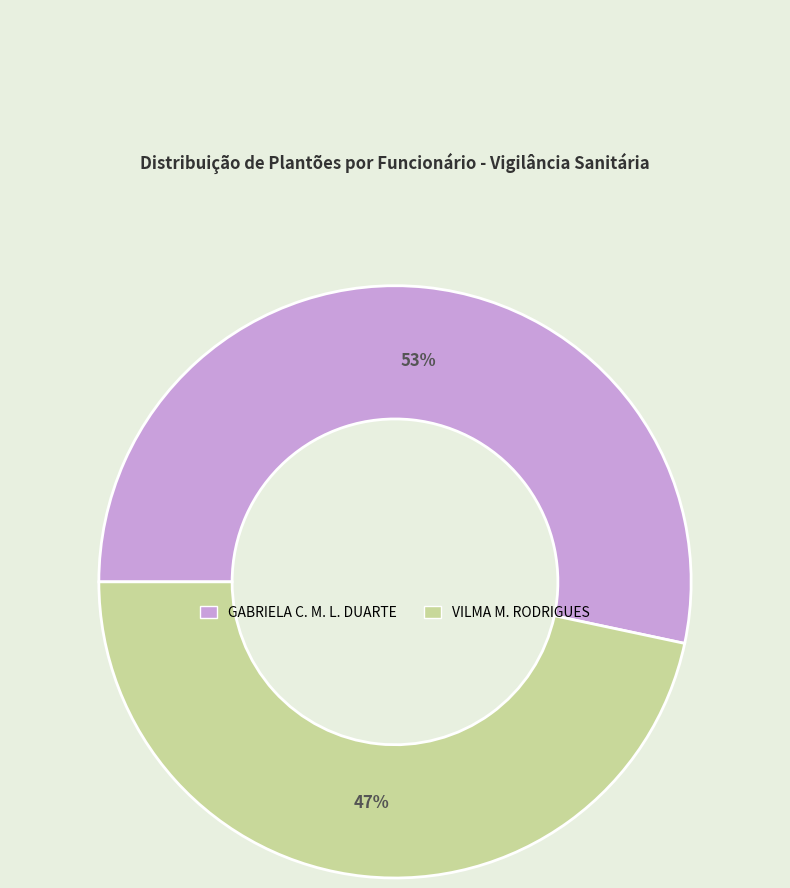

Is there a majority slice in this chart?

Yes